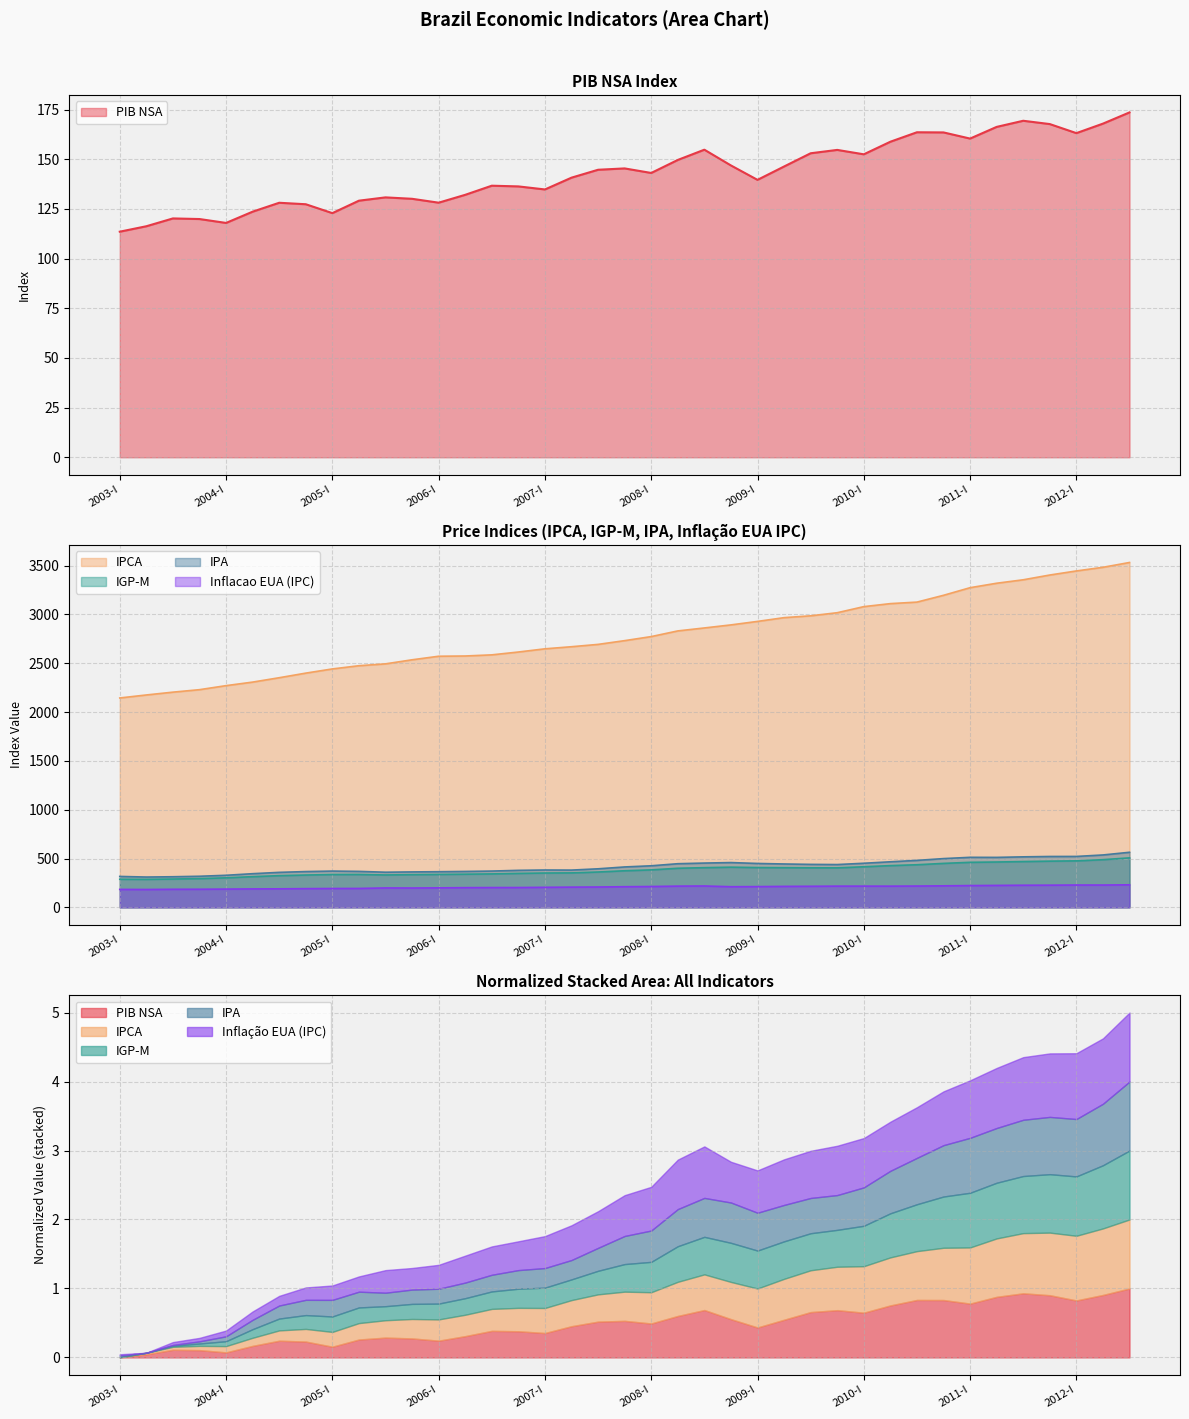

Which has a higher value, 2008-IV or 2005-I?

2008-IV